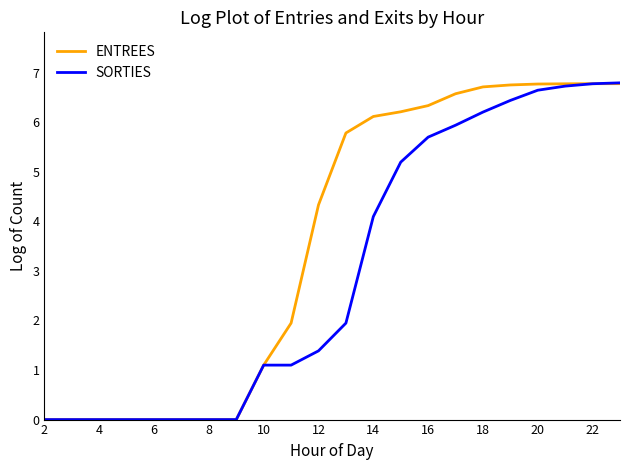

What is the maximum value shown in the chart?

6.8